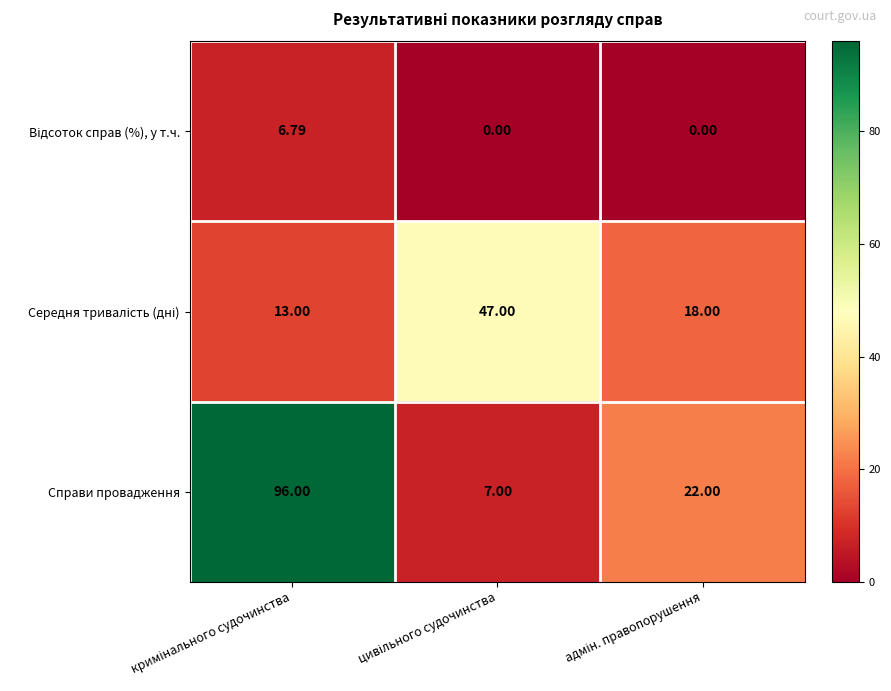

Which series has the largest range (max minus min)?

Справи провадження